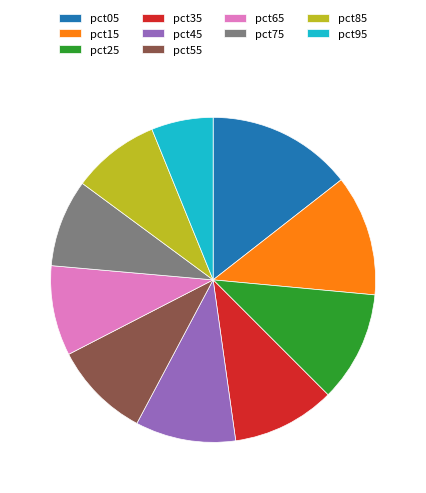

Is there any slice that represents more than half of the pie?

No